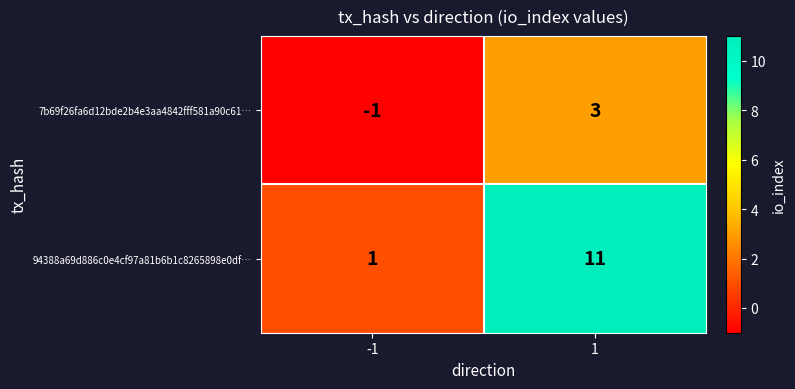

What is the difference between the maximum and minimum values in the 94388a69d886c0e4cf97a81b6b1c8265898e0df… series?

10